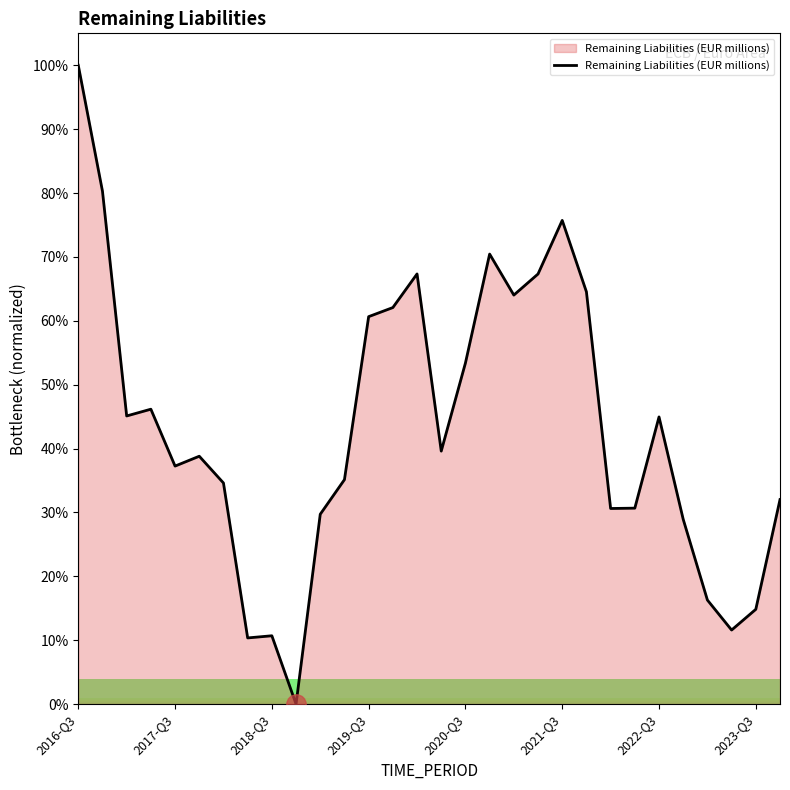

How many values are above zero?

29